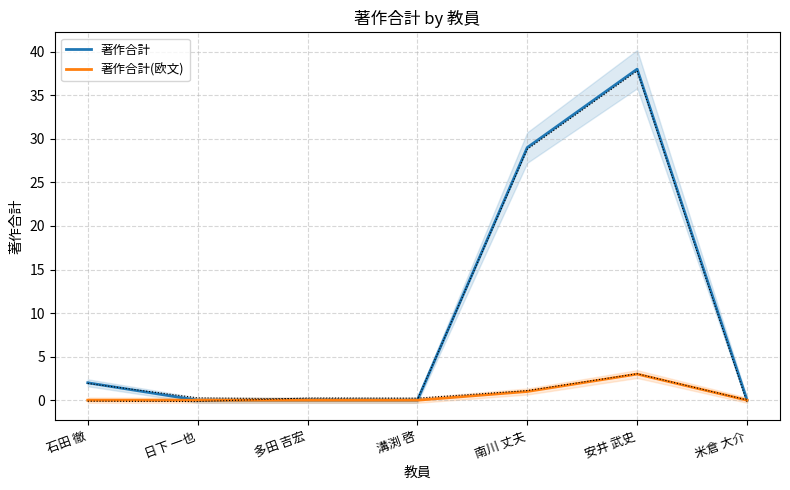

At which label does 著作合計(欧文) reach its minimum?

石田 徹